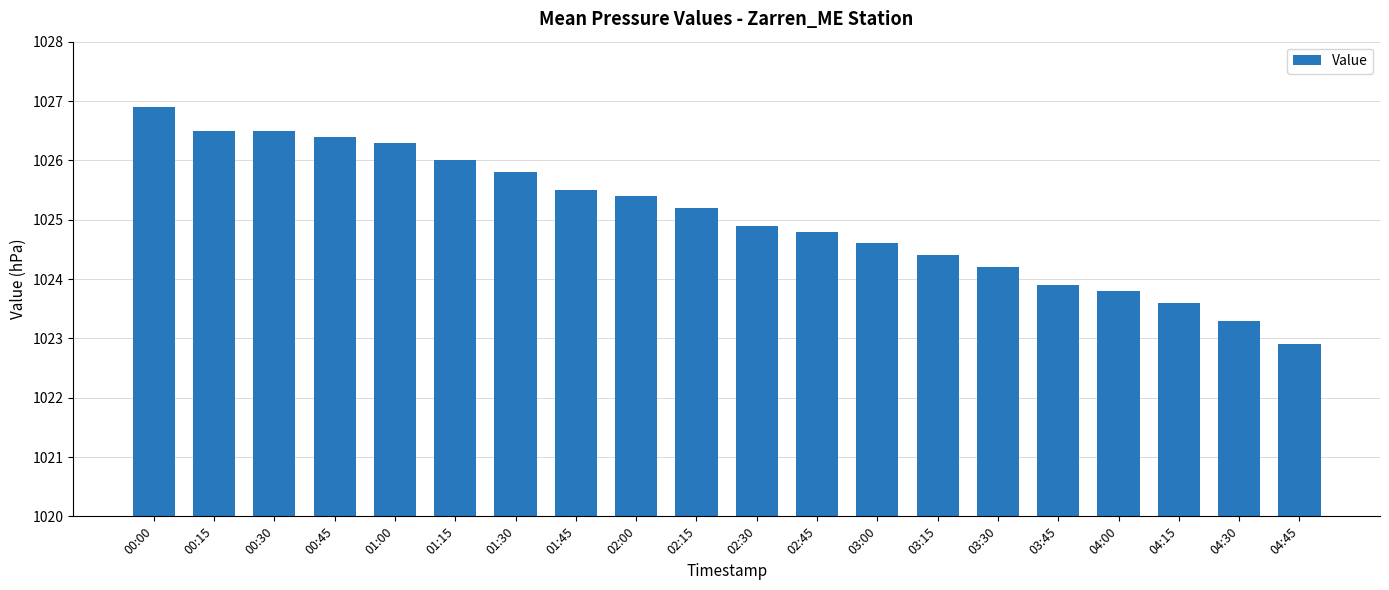

Which category has the highest value across all series?

00:00